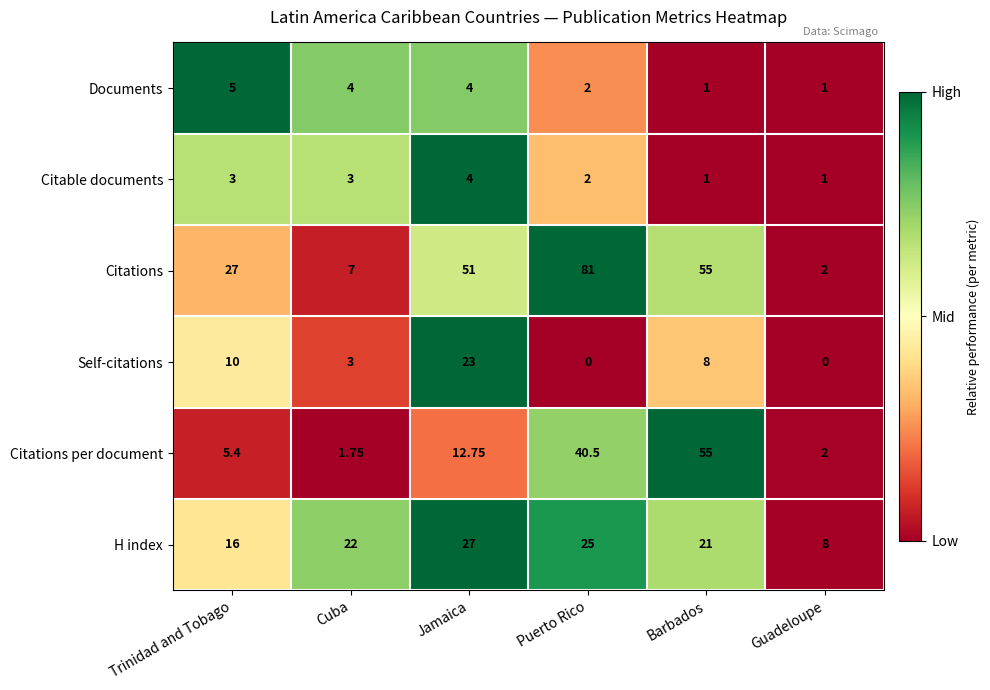

Which category has the highest value across all series?

Puerto Rico